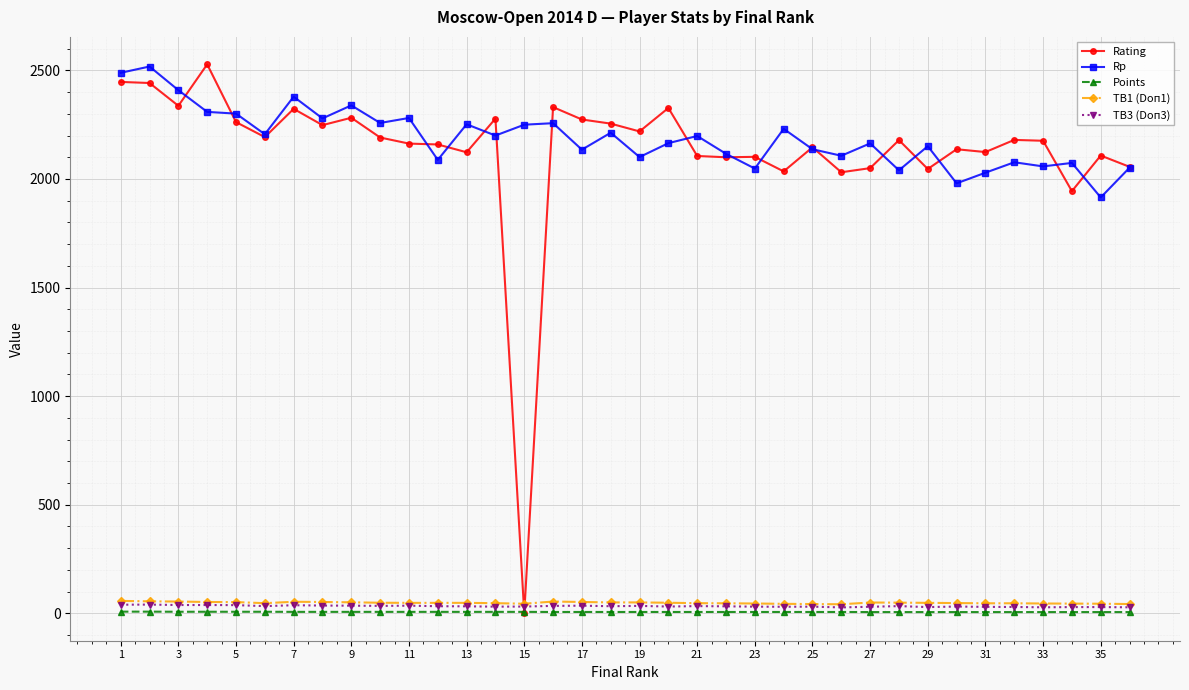

Which series has the largest range (max minus min)?

Rating